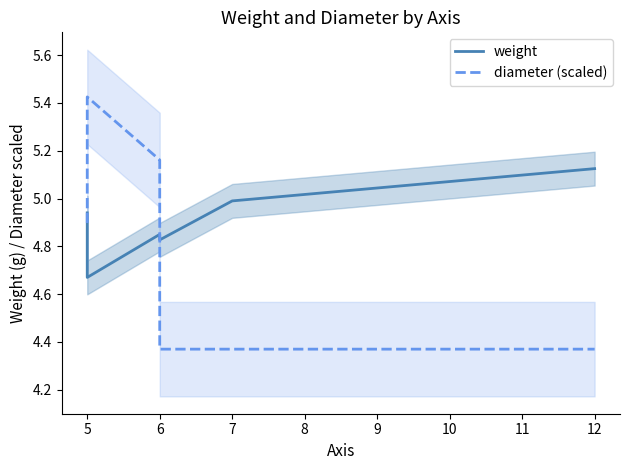

Is it true that diameter (scaled) equals 4.4 at 7?

True